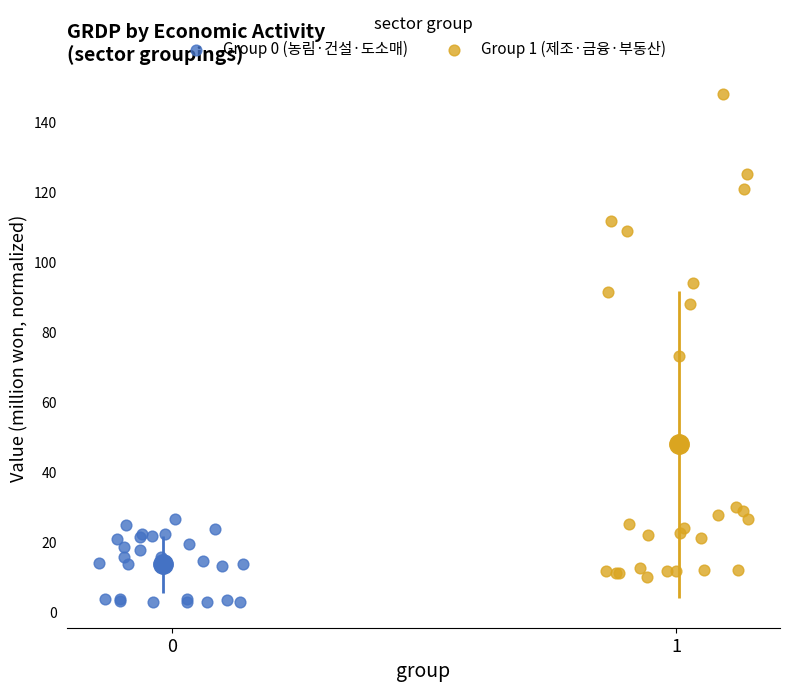

Which series contains the lowest Y value?

Group 0 (농림·건설·도소매)